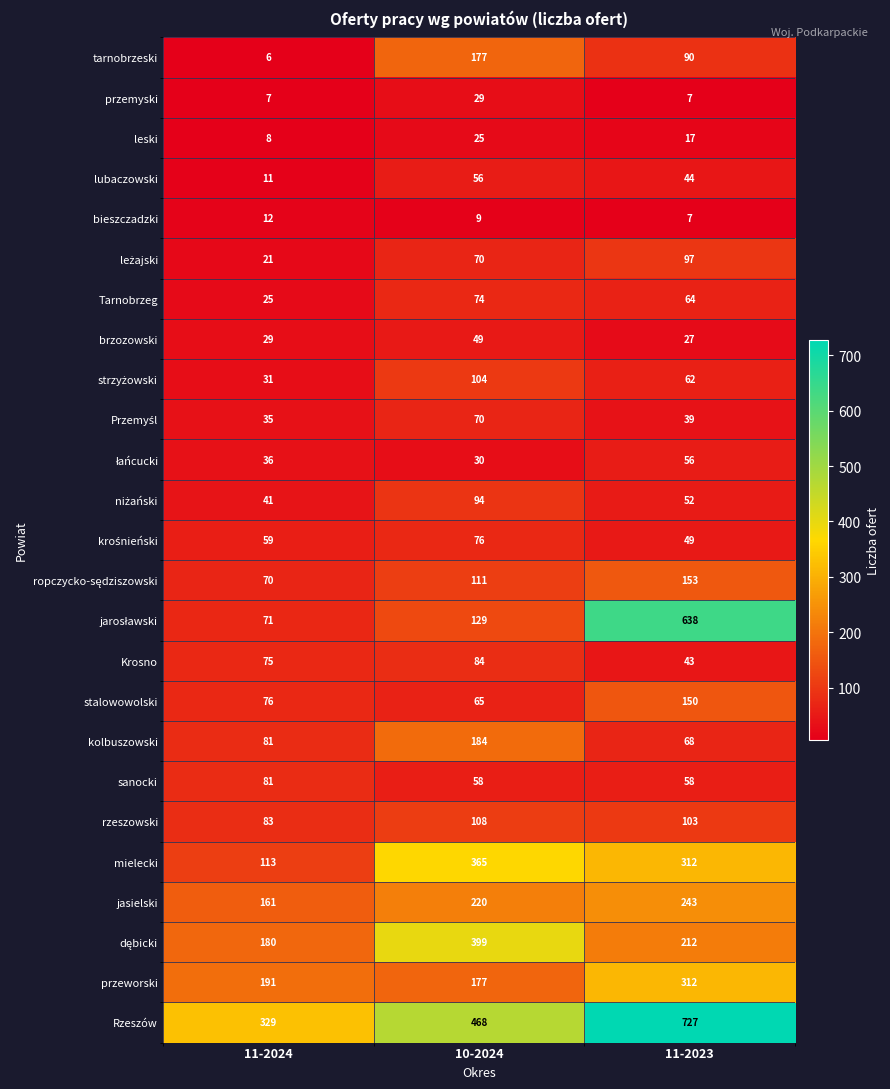

What is the sum of all jasielski values?

624